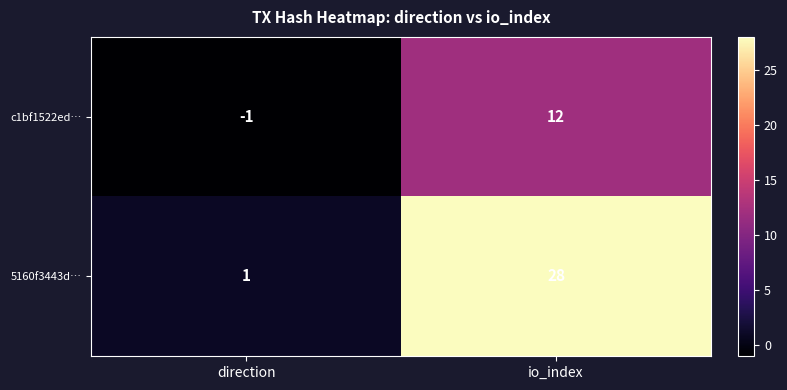

Which category has the highest value across all series?

io_index